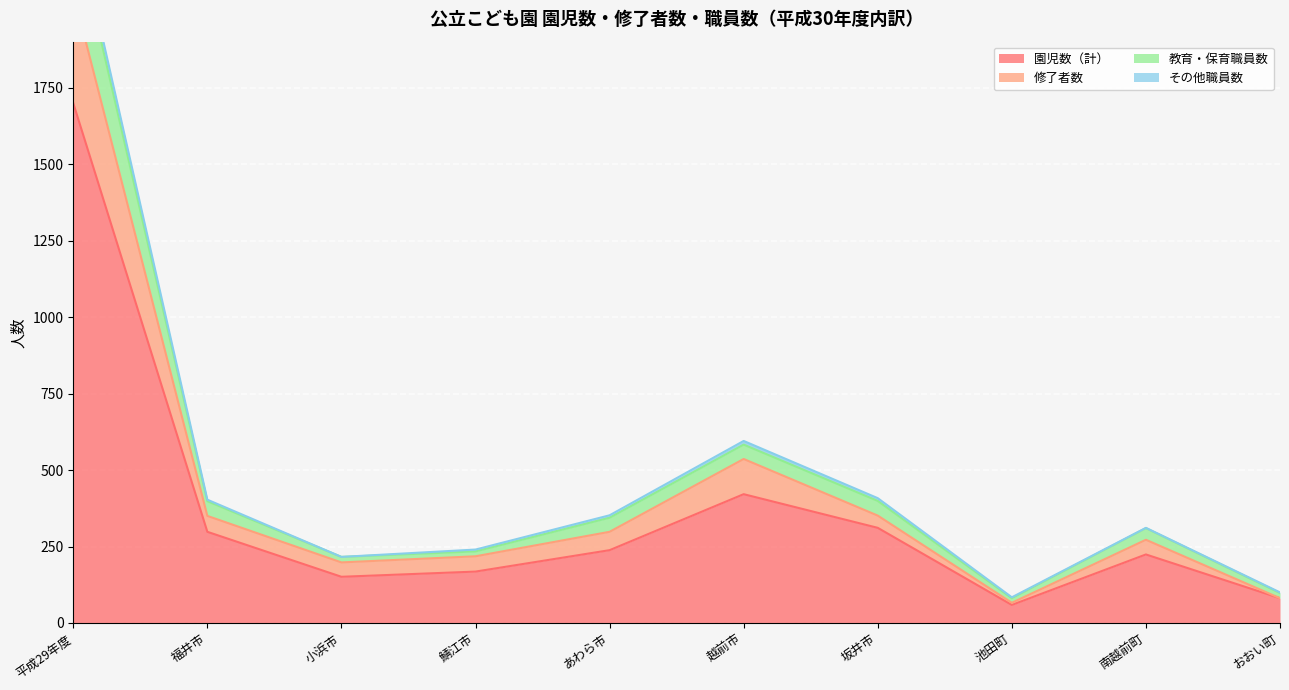

Which series has the largest total across all categories?

園児数（計）